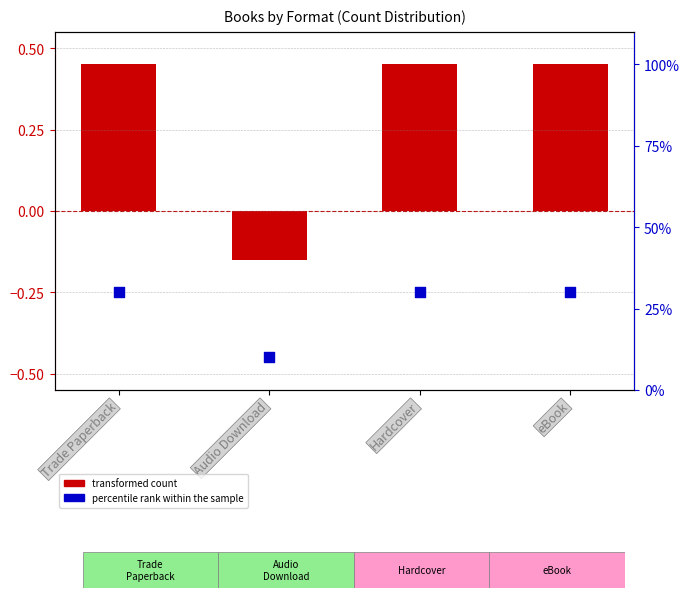

Approximately how many times larger is the value at Trade Paperback compared to Hardcover?

1.0